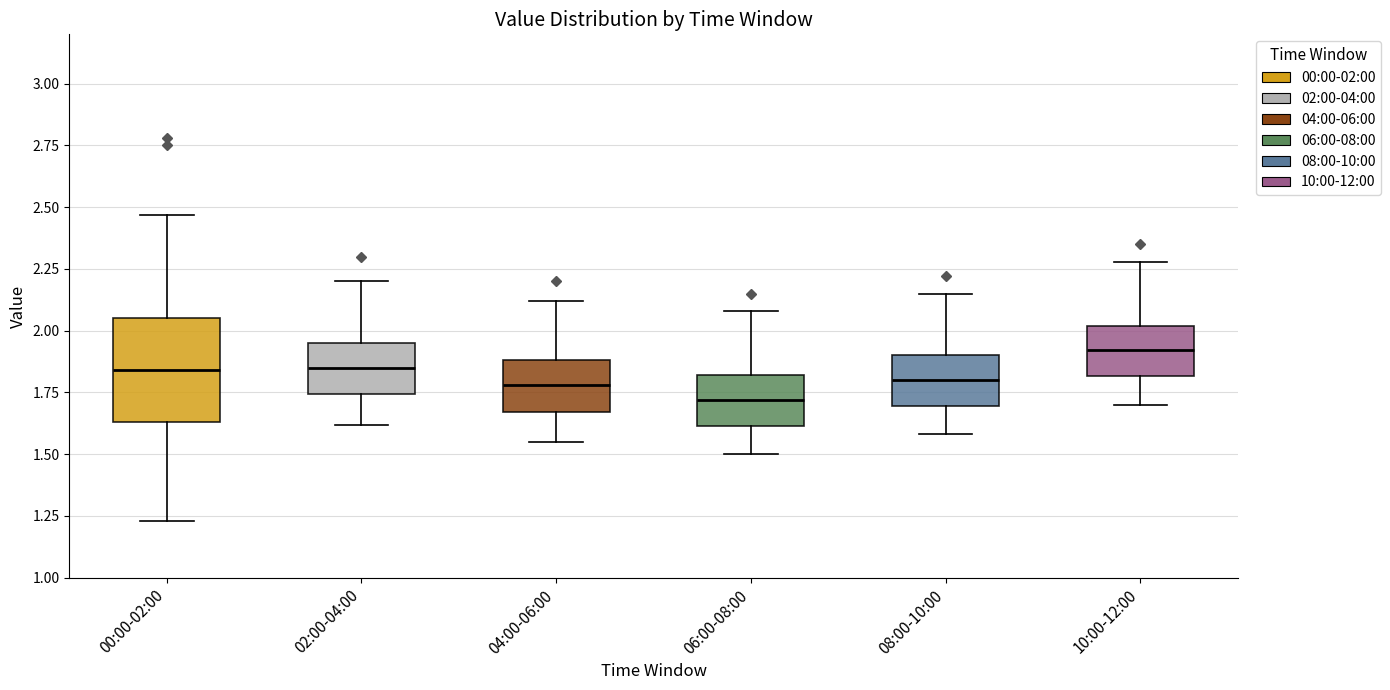

Where does the lower whisker of the box for 02:00-04:00 end on the y-axis? The values are not printed on the chart, so give them approximately, as read against the axis.

1.60